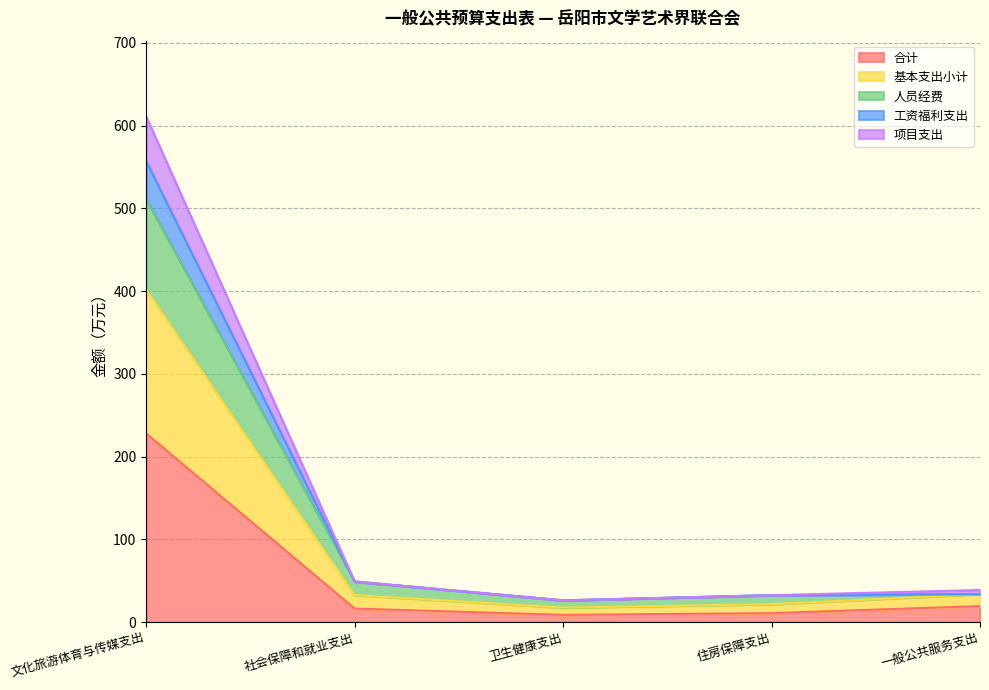

Between 住房保障支出 and 社会保障和就业支出, which is larger?

社会保障和就业支出